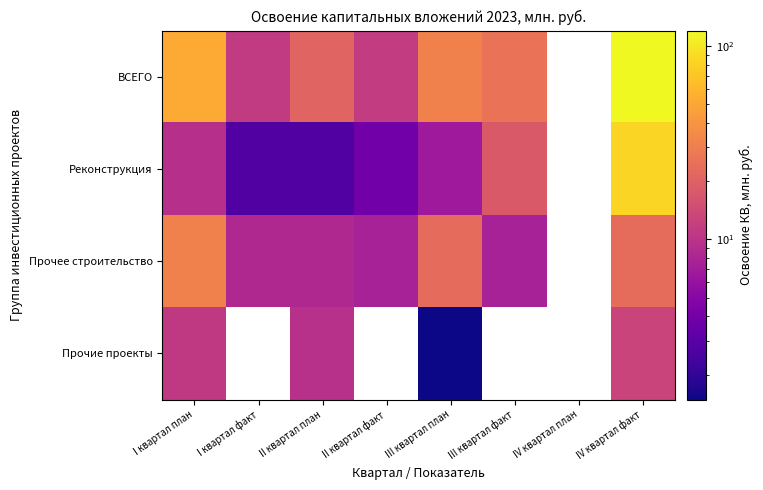

At which label does Прочее строительство reach its peak?

I квартал план